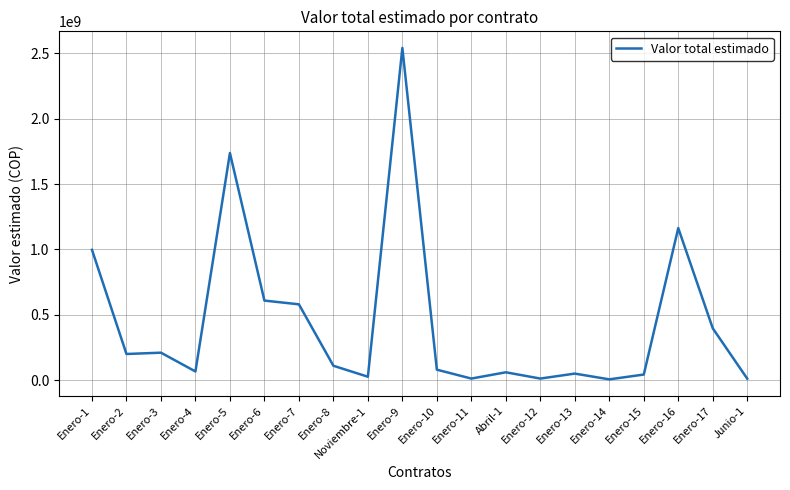

The value at Enero-16 is 1680997869. True or false?

False